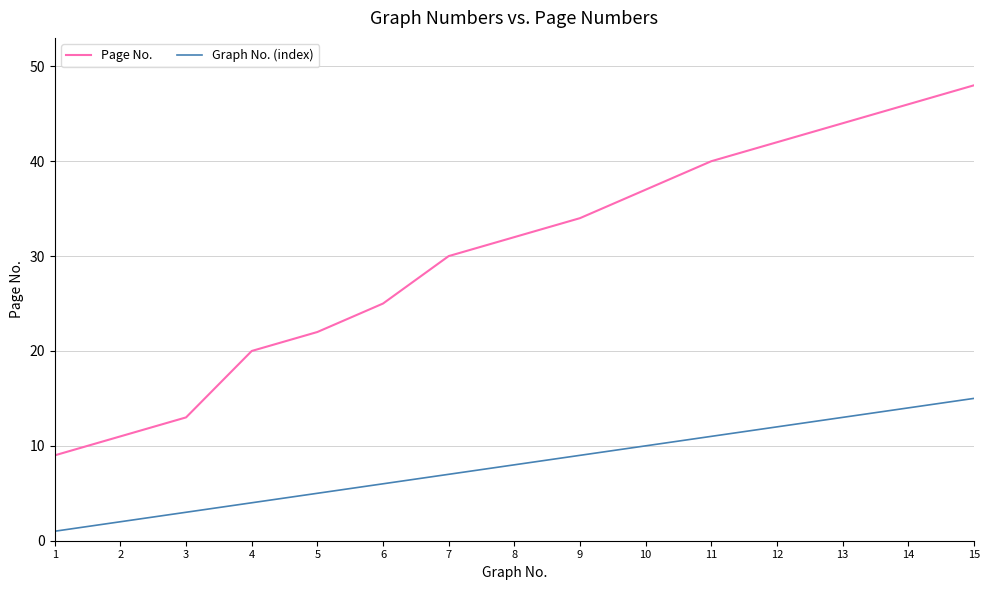

True or false: Graph No. (index) and Page No. cross at least once.

False